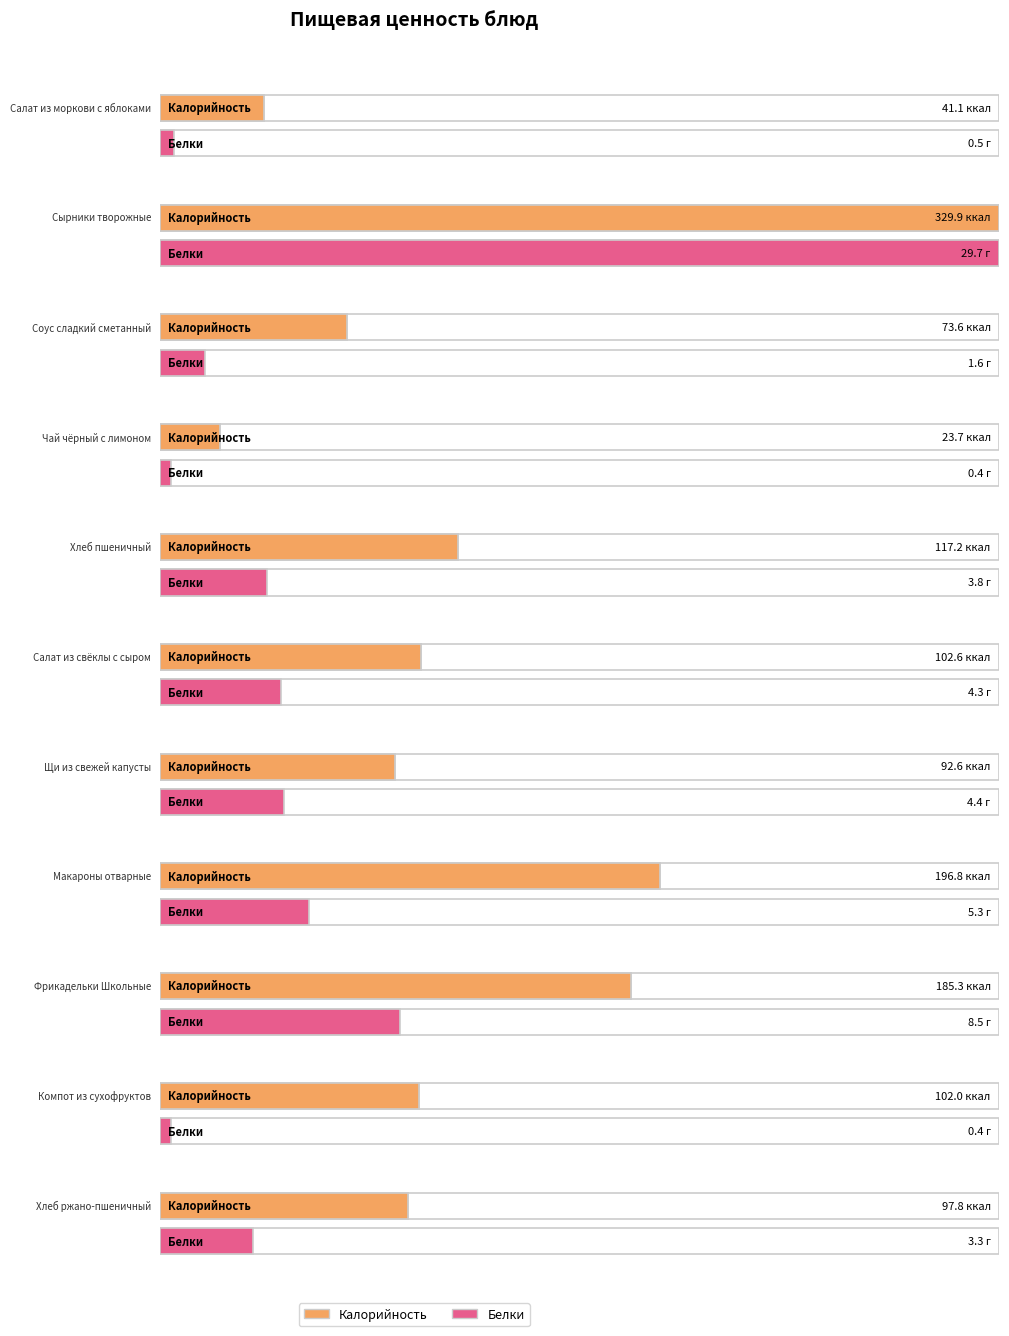

Which series has the largest total across all categories?

Калорийность